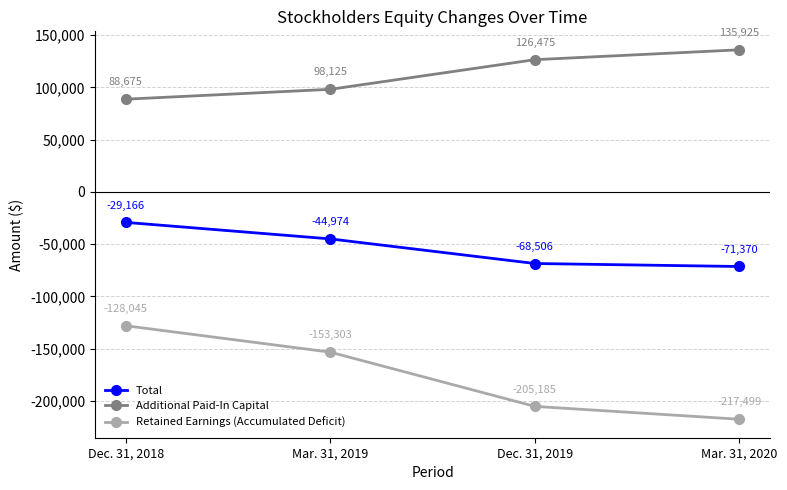

True or false: Additional Paid-In Capital and Retained Earnings (Accumulated Deficit) intersect in this chart.

False